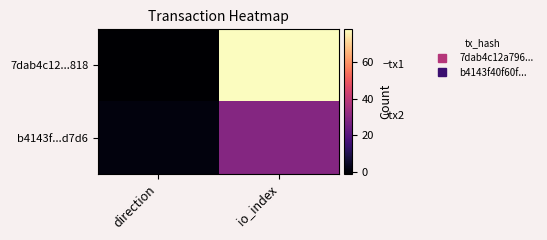

At which category is the sum across all series the highest?

io_index